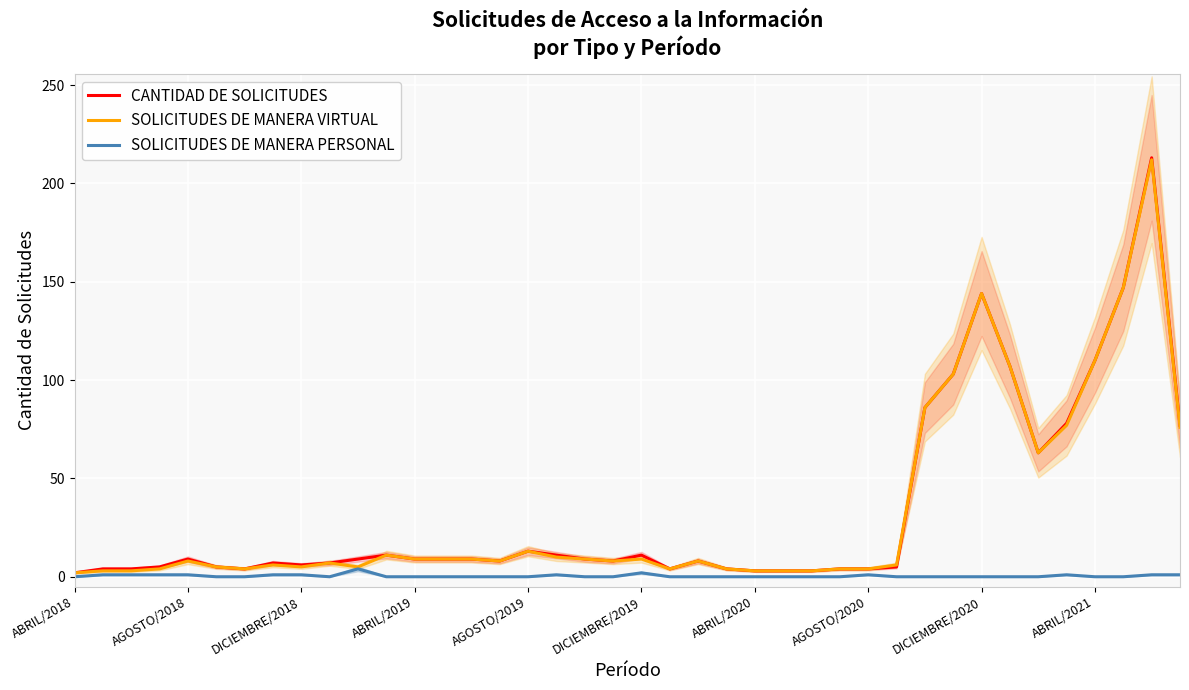

True or false: SOLICITUDES DE MANERA VIRTUAL has a value of 3 at ABRIL/2020.

True